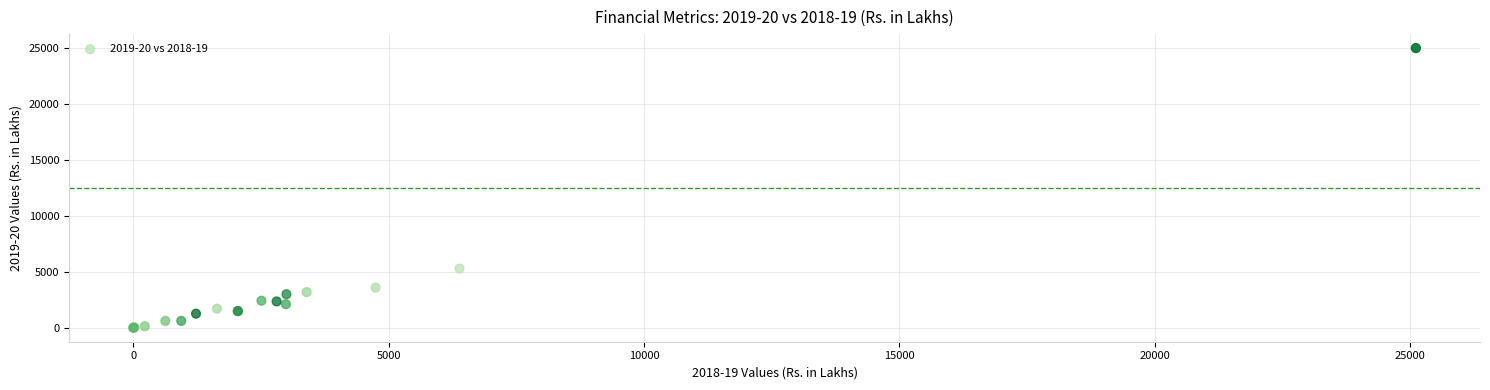

What Y value in the scatter plot is closest to 12510?

5291